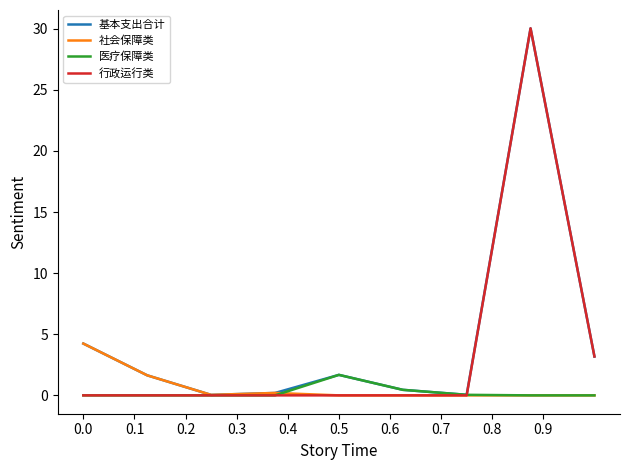

What is the maximum value for 基本支出合计?

30.0